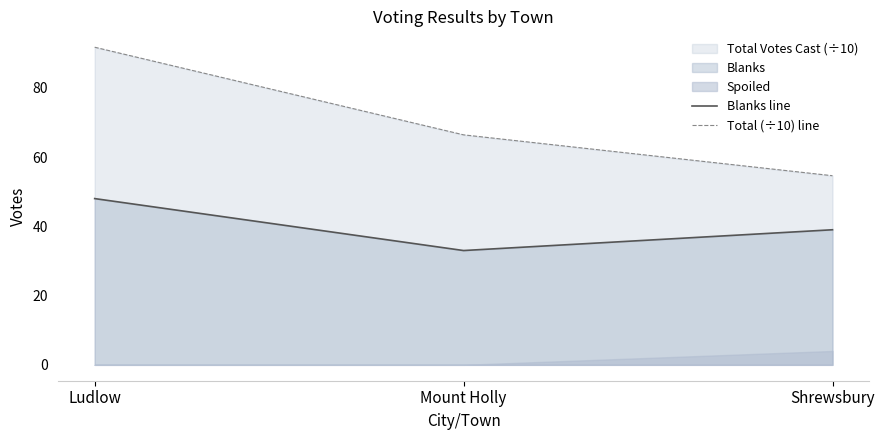

The value of Total (÷10) line at Shrewsbury is 13.4. True or false?

False